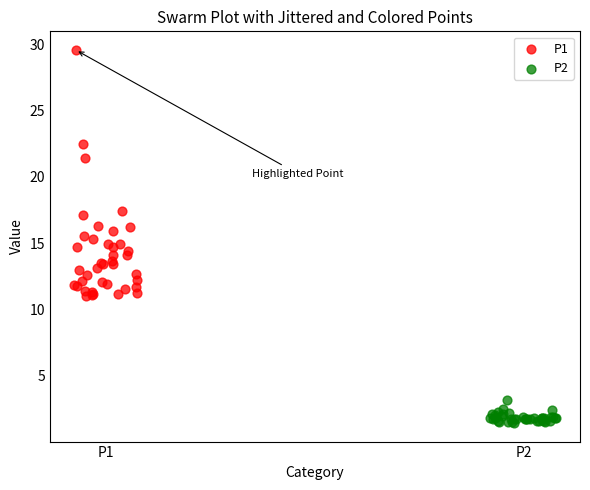

Which series has the largest Y range (max minus min)?

P1